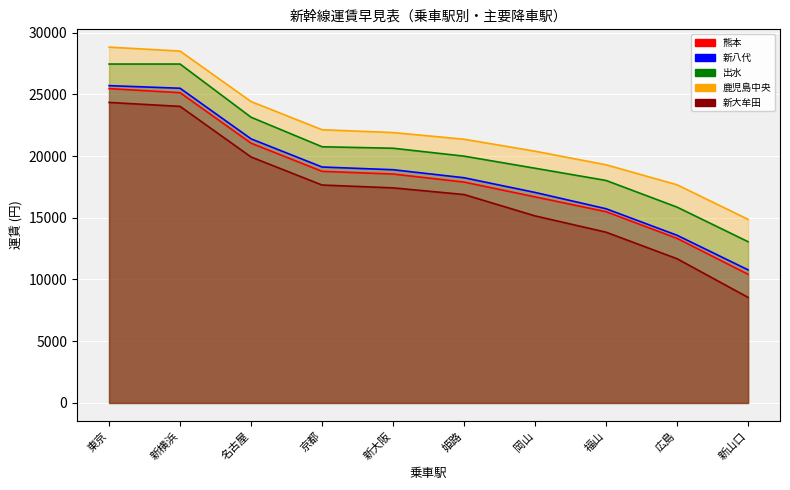

The 出水 series shows 23140 at 名古屋. True or false?

True